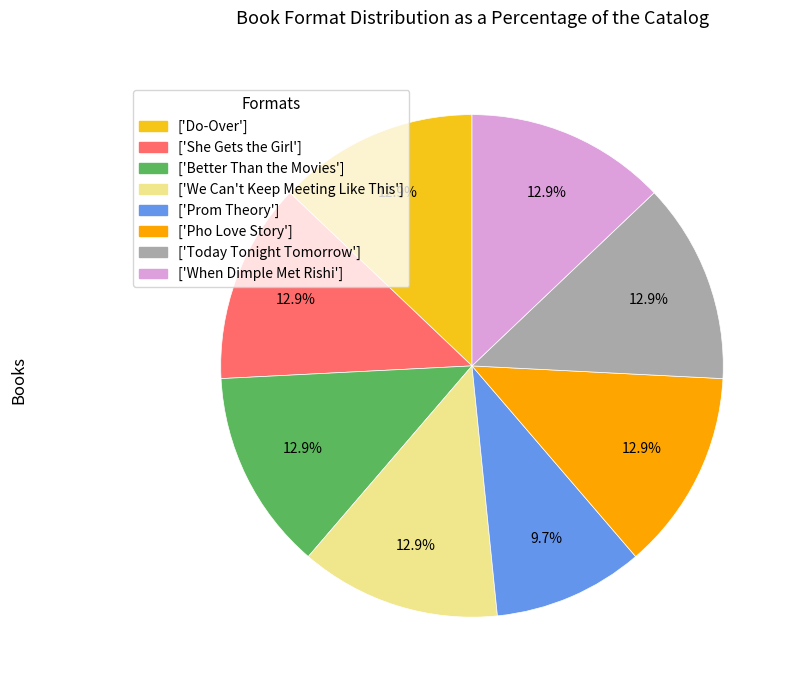

Is there any slice that represents more than half of the pie?

No